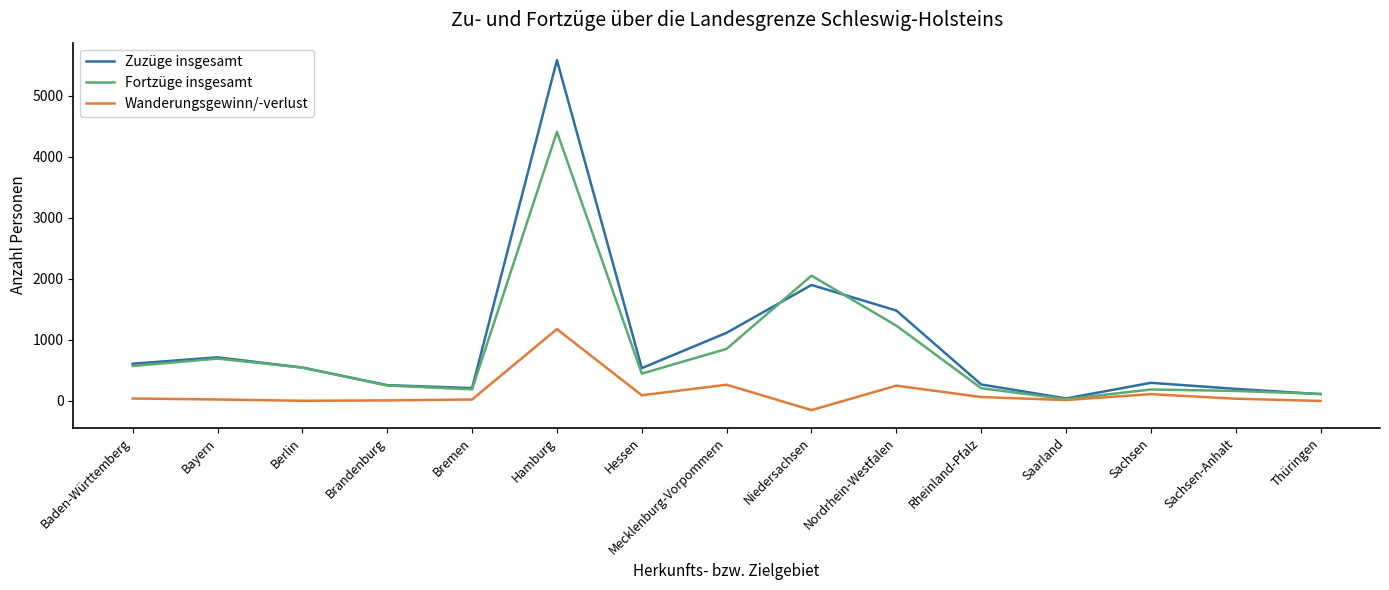

What is the total value across all series at Berlin?

1088